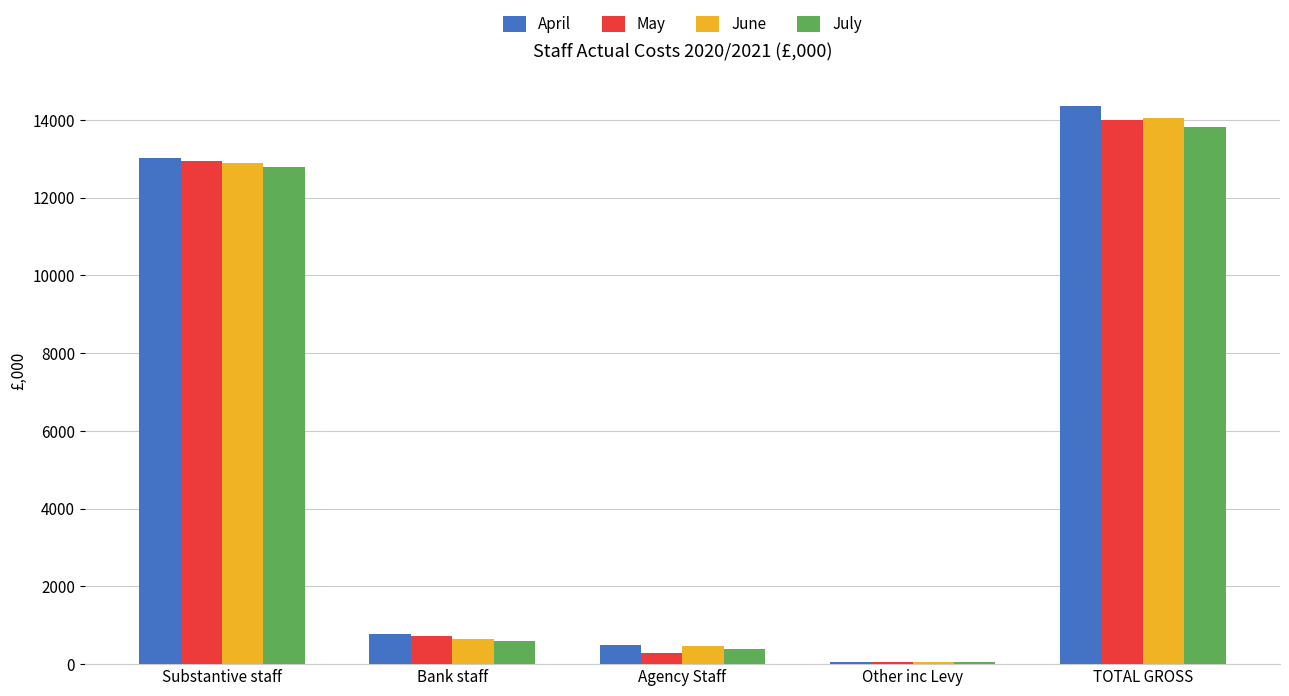

Reading left to right, extract all data points from this chart.

April: Substantive staff=13032.8	Bank staff=784.7	Agency Staff=481.2	Other inc Levy=53.2	TOTAL GROSS=14351.8
May: Substantive staff=12947.3	Bank staff=716.3	Agency Staff=283.9	Other inc Levy=54.6	TOTAL GROSS=14002.2
June: Substantive staff=12890.6	Bank staff=649.8	Agency Staff=461.1	Other inc Levy=59.2	TOTAL GROSS=14060.6
July: Substantive staff=12800.0	Bank staff=592.9	Agency Staff=380.2	Other inc Levy=56.2	TOTAL GROSS=13829.3